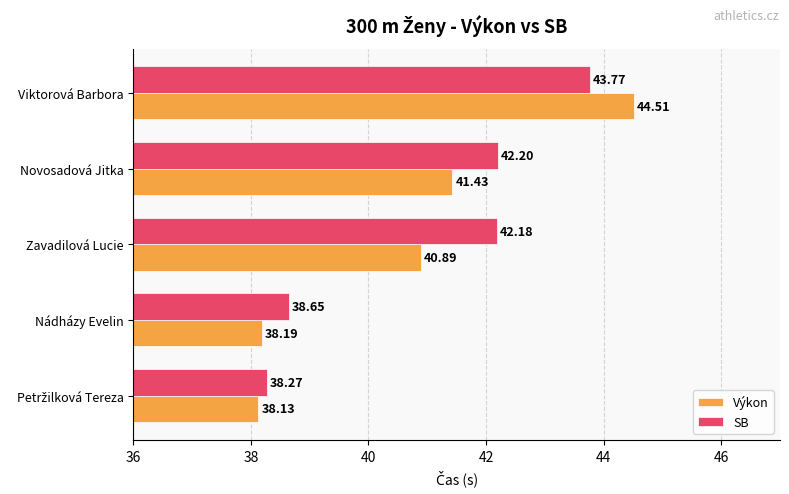

Which series has the largest total across all categories?

SB